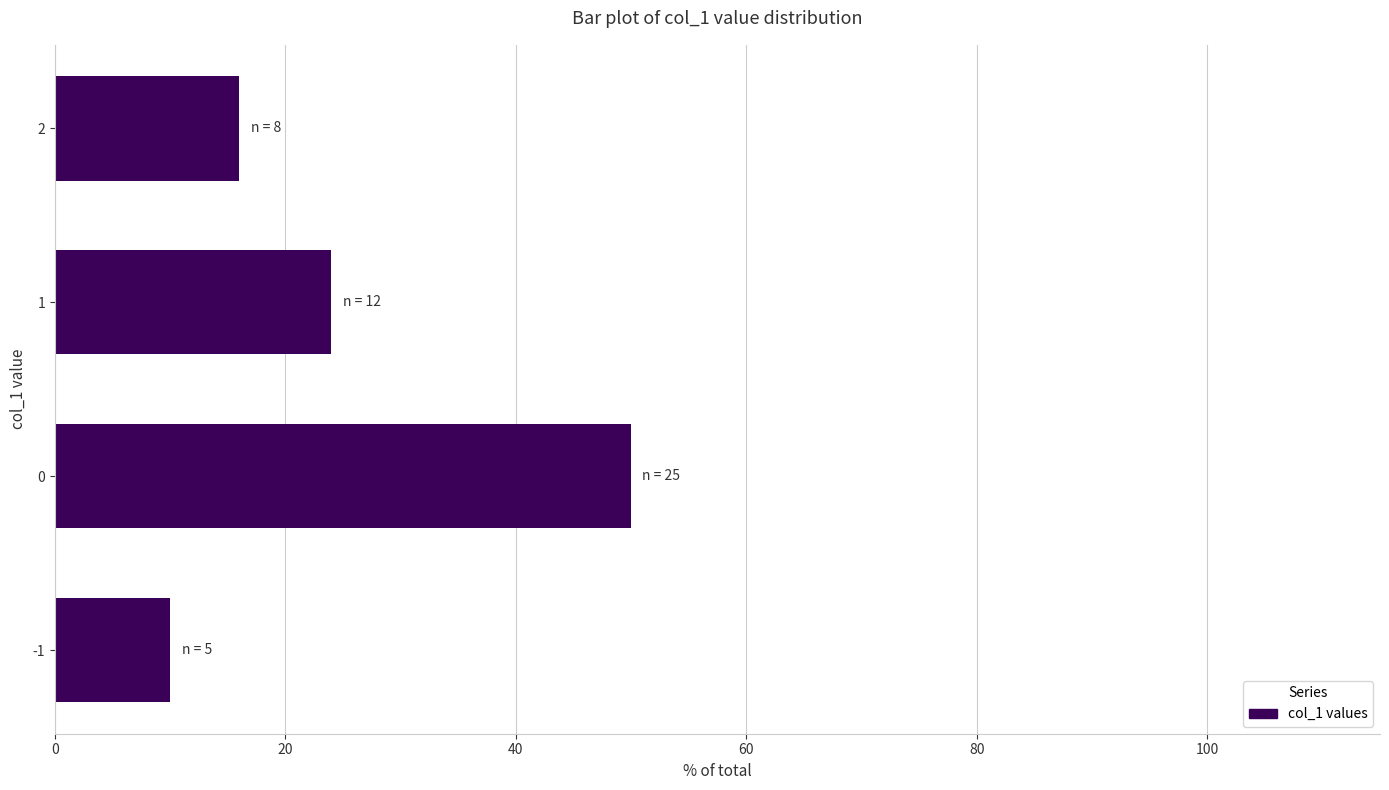

Rank the categories by value from lowest to highest.

-1, 2, 1, 0